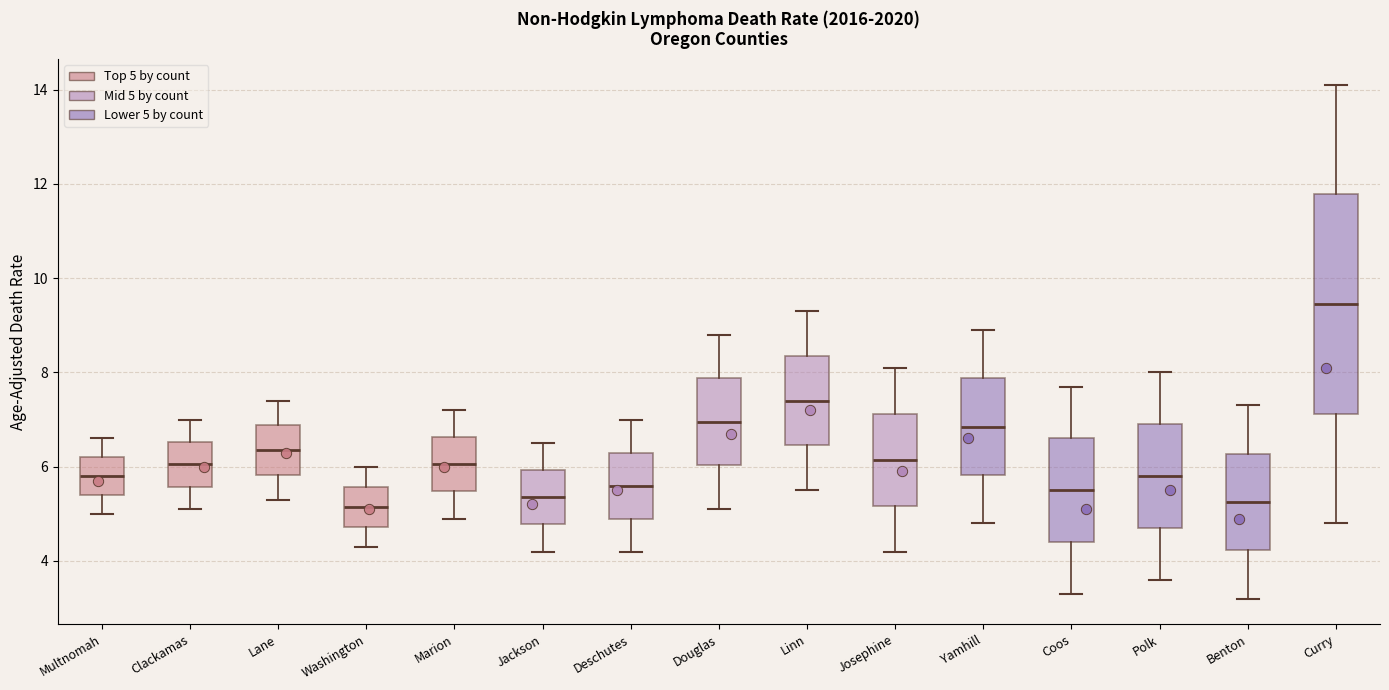

Reading left to right, transcribe this box plot: for each box, give where its median line is, the range the box spans, and where its two whiskers end, as read against the y-axis. The values are not printed on the chart, so give them approximately, as read against the axis.

Multnomah: median 5.8, box 5.4 to 6.2, whiskers 5.0 to 6.6
Clackamas: median 6.0, box 5.6 to 6.6, whiskers 5.2 to 7.0
Lane: median 6.4, box 5.8 to 6.8, whiskers 5.4 to 7.4
Washington: median 5.2, box 4.8 to 5.6, whiskers 4.4 to 6.0
Marion: median 6.0, box 5.4 to 6.6, whiskers 5.0 to 7.2
Jackson: median 5.4, box 4.8 to 6.0, whiskers 4.2 to 6.6
Deschutes: median 5.6, box 5.0 to 6.4, whiskers 4.2 to 7.0
Douglas: median 7.0, box 6.0 to 7.8, whiskers 5.2 to 8.8
Linn: median 7.4, box 6.4 to 8.4, whiskers 5.6 to 9.4
Josephine: median 6.2, box 5.2 to 7.2, whiskers 4.2 to 8.2
Yamhill: median 6.8, box 5.8 to 7.8, whiskers 4.8 to 9.0
Coos: median 5.6, box 4.4 to 6.6, whiskers 3.4 to 7.8
Polk: median 5.8, box 4.8 to 7.0, whiskers 3.6 to 8.0
Benton: median 5.2, box 4.2 to 6.2, whiskers 3.2 to 7.4
Curry: median 9.4, box 7.2 to 11.8, whiskers 4.8 to 14.2